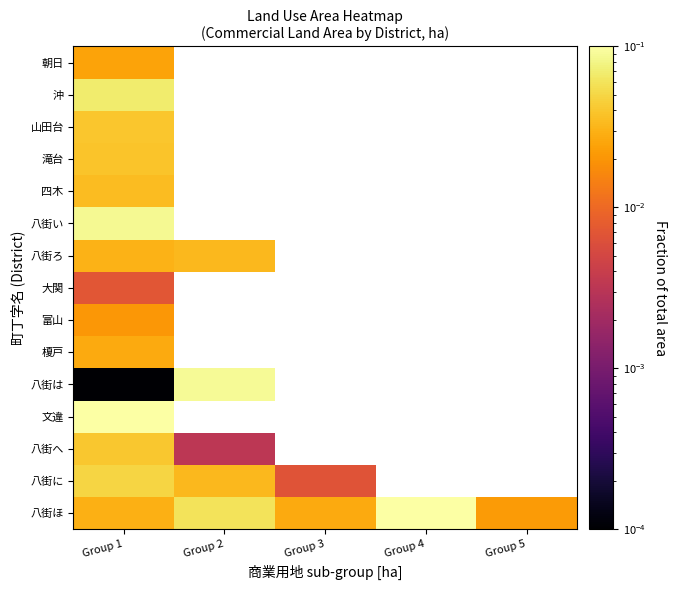

What is the greatest value displayed?

0.1